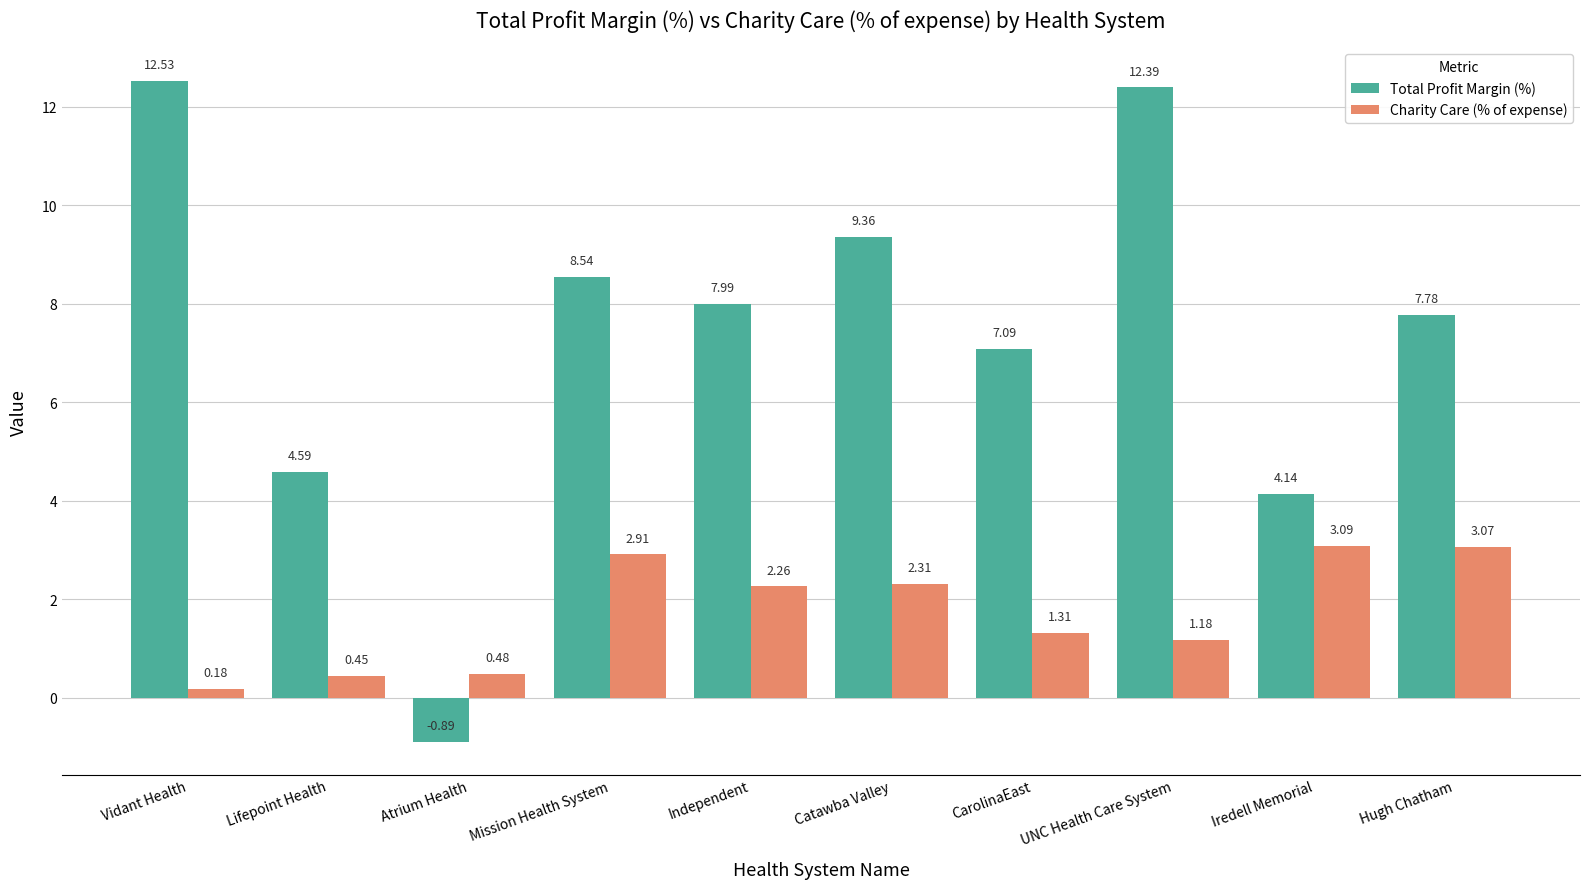

At which category does the chart reach its peak across all series?

Vidant Health